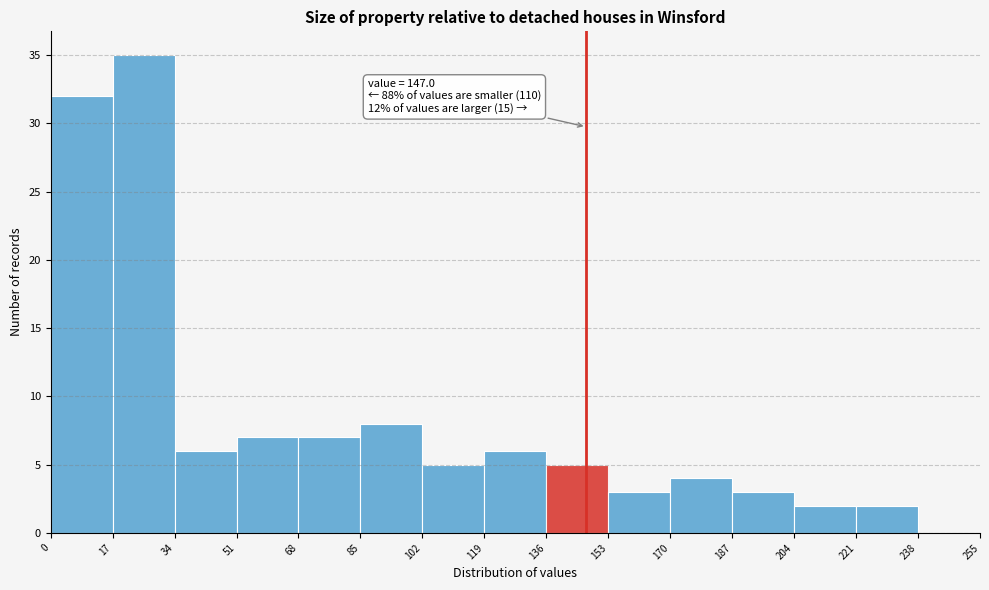

Over which range of the x-axis is the bar tallest?

17 to 34